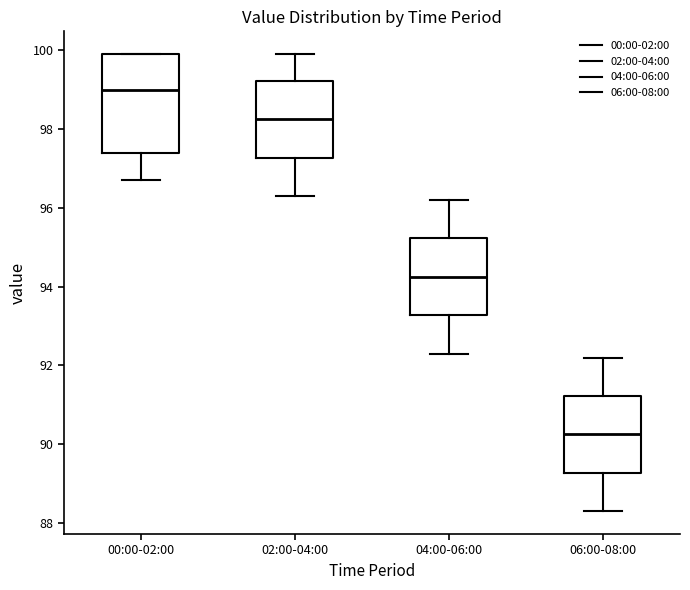

Which box is the tallest, from its lower edge to its upper edge?

00:00-02:00